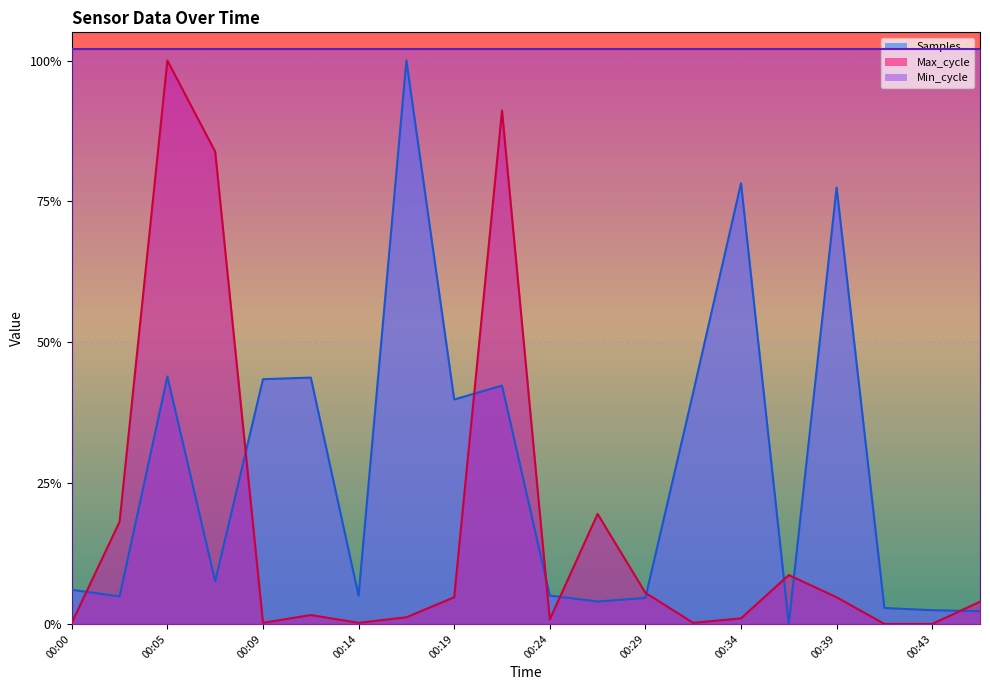

Which has a higher value, 00:34 or 00:07?

00:34